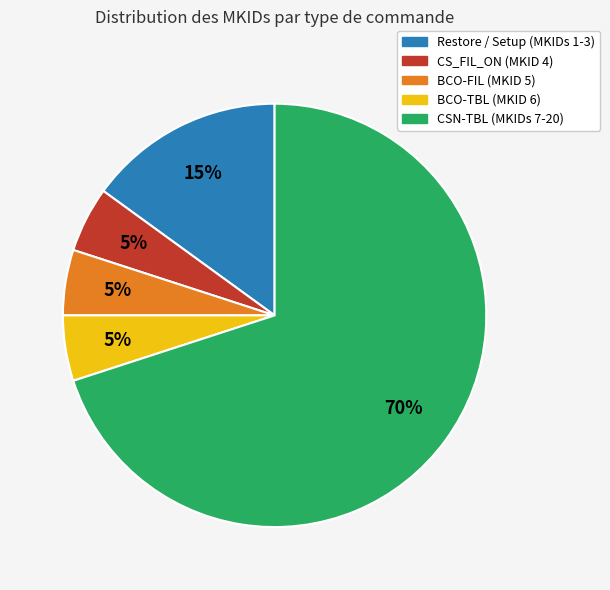

Is there a majority slice in this chart?

Yes